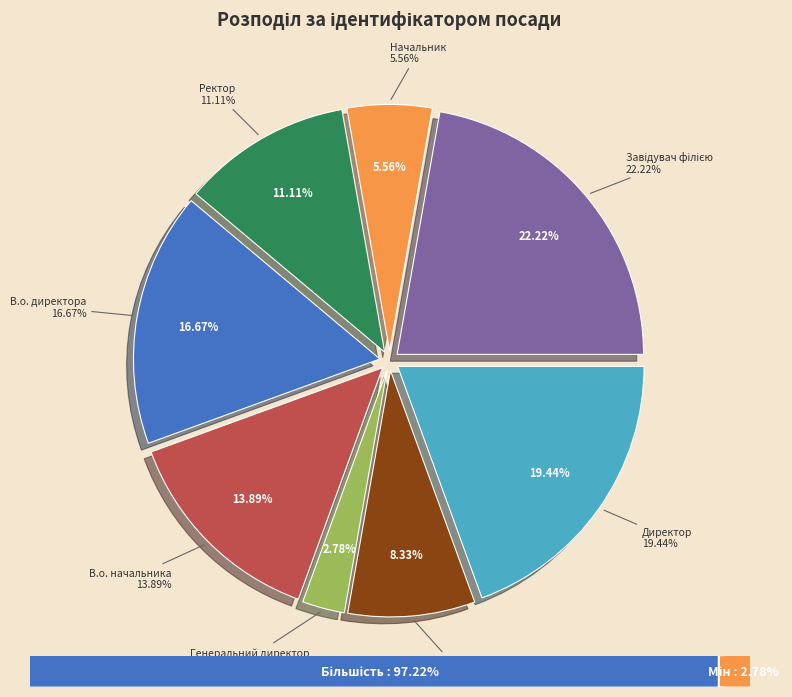

To the nearest percent, what is the difference between the В.о. директора and Завідувач філією slice percentages?

6%